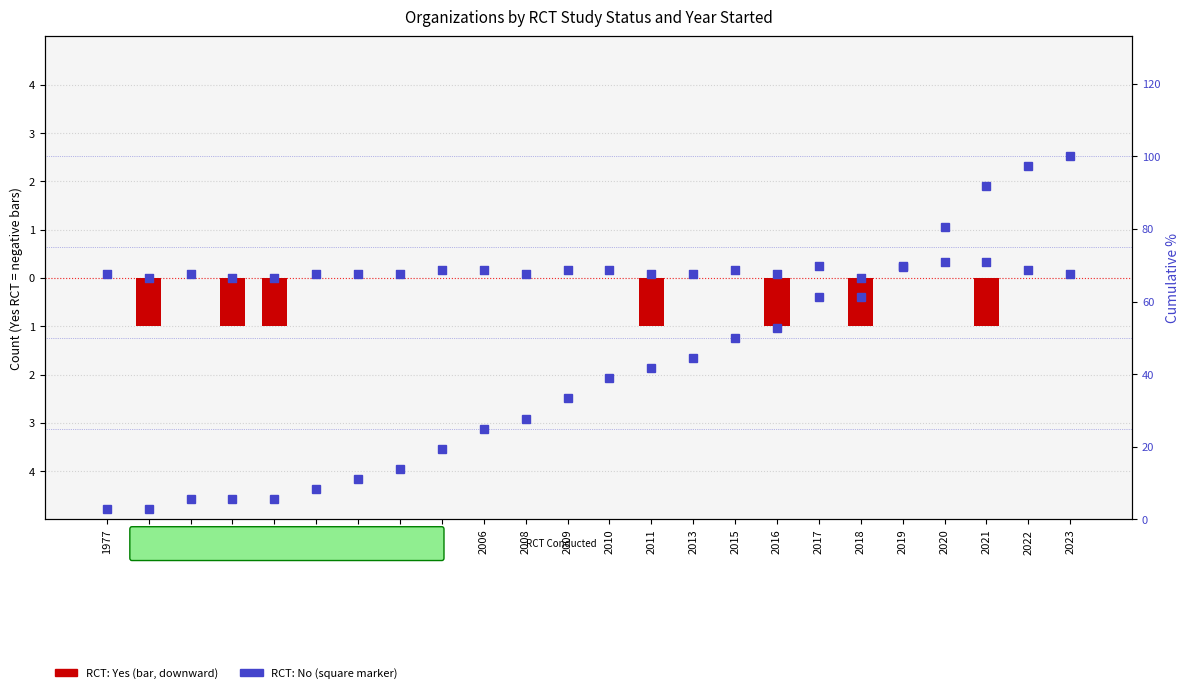

Which series has the largest Y range (max minus min)?

Cumulative % (No RCT)